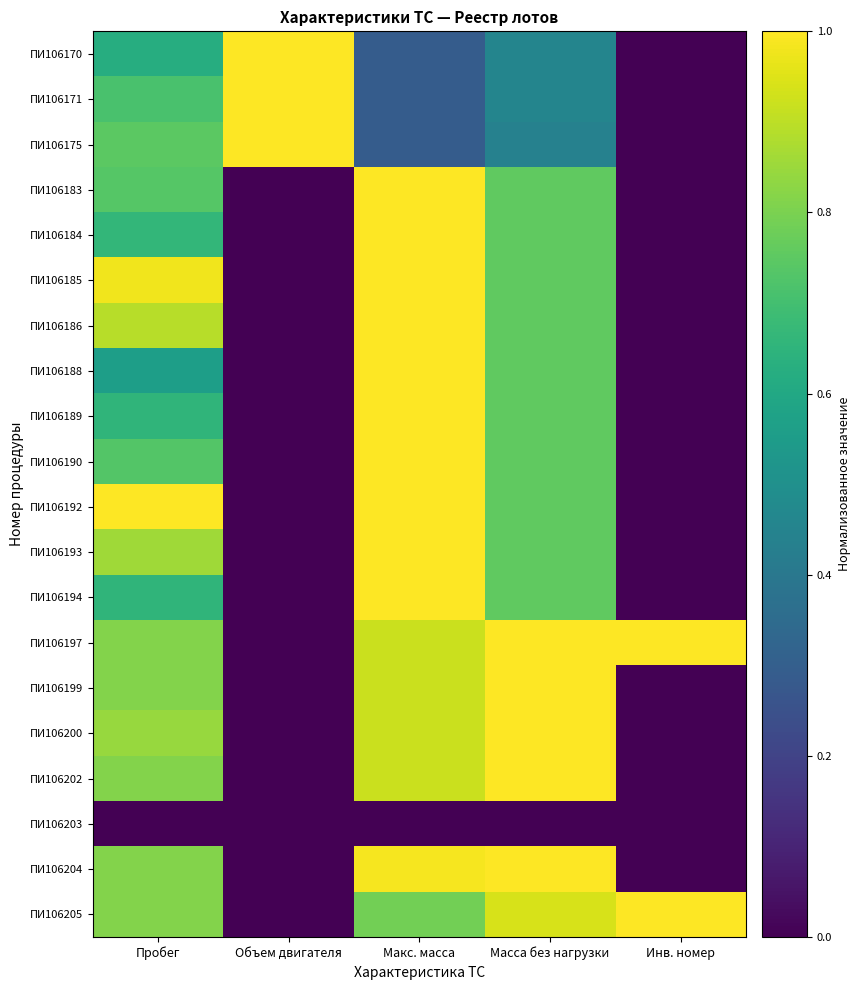

What is the difference between the highest and lowest values at Пробег?

1.0